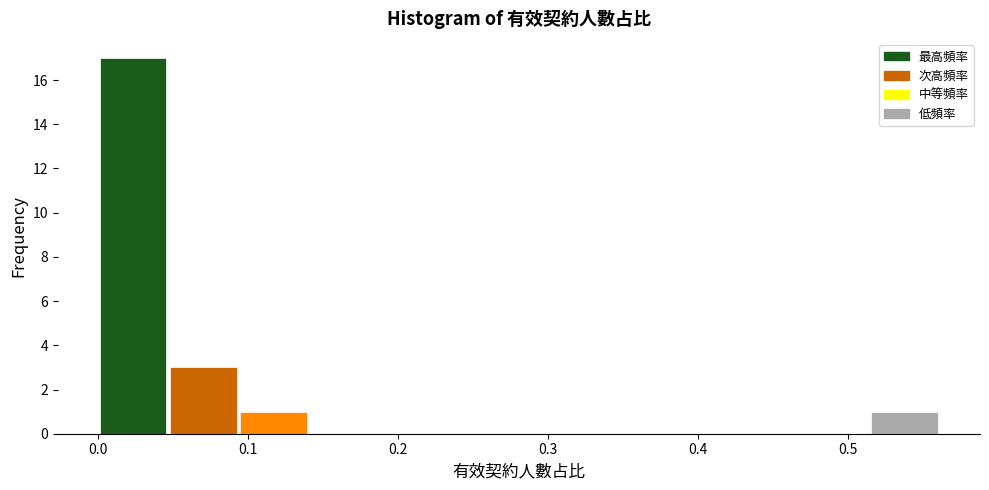

Over which range of the x-axis is the bar tallest?

0.00 to 0.05